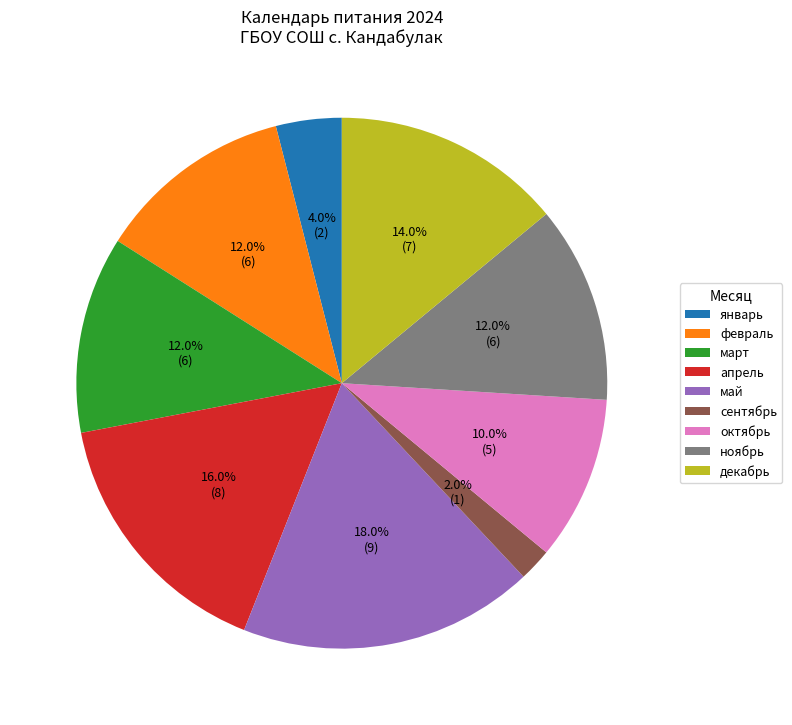

What percentage is the январь slice, to the nearest percent?

4%